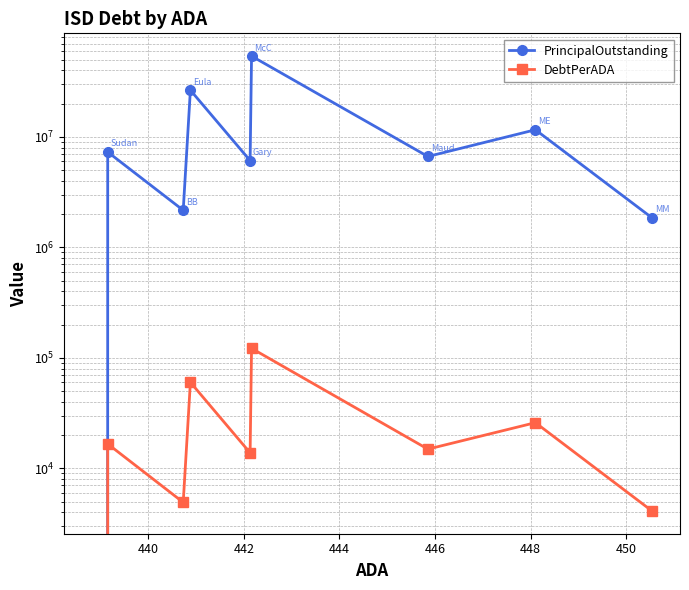

True or false: DebtPerADA has a value of 167525.6 at 444.

False